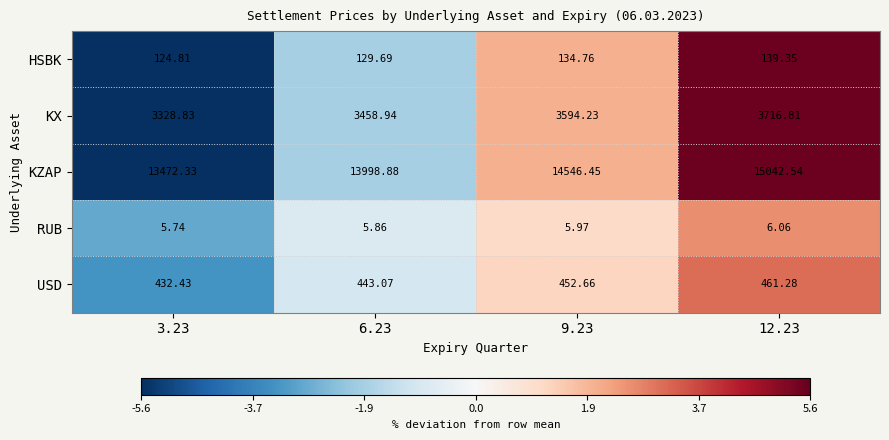

How many values in the HSBK series are below 134?

2